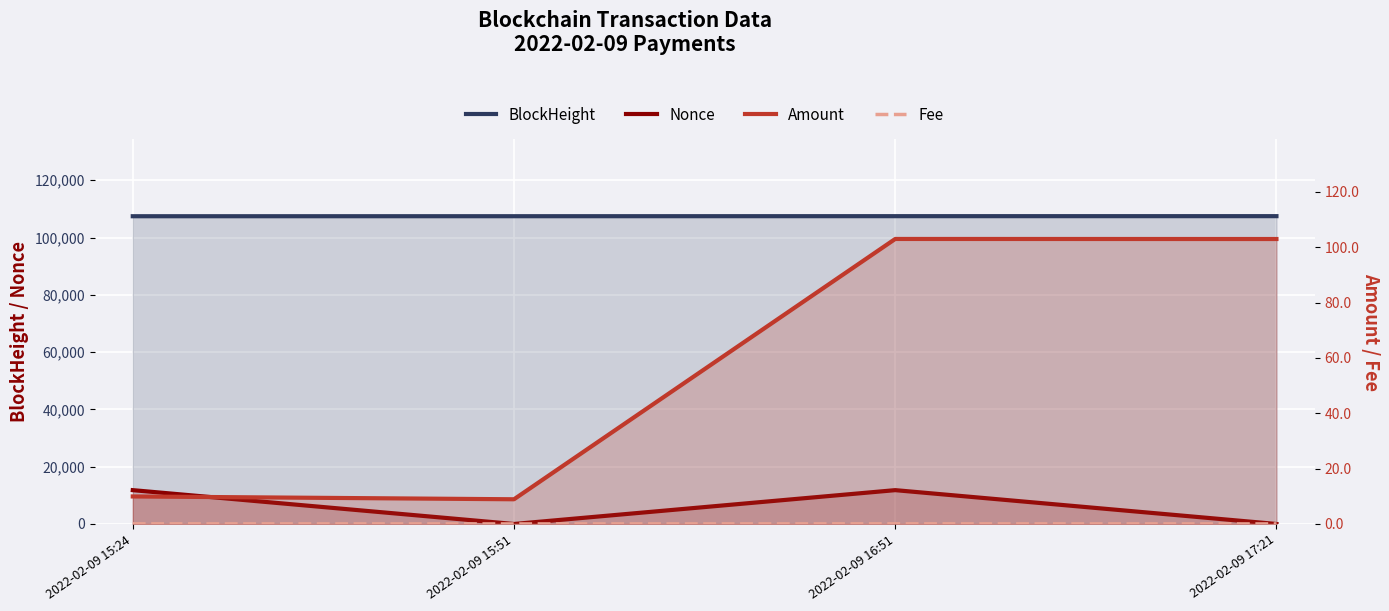

What value does the Fee series have at 2022-02-09 16:51?

0.1